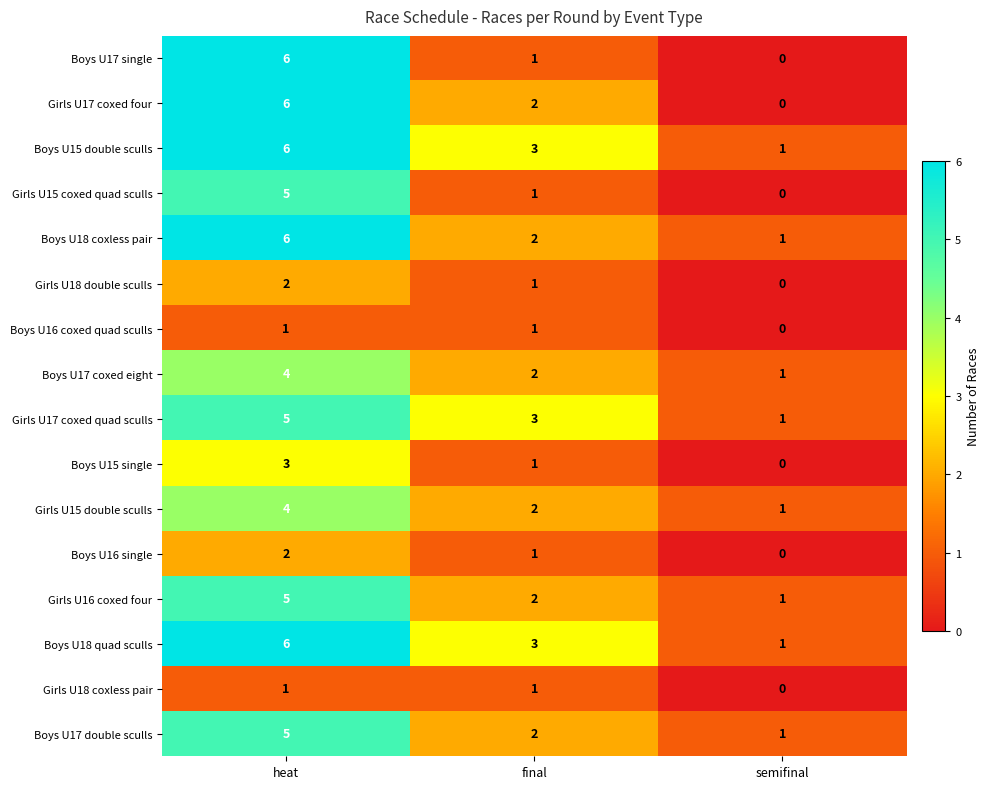

At which category does the chart reach its peak across all series?

heat